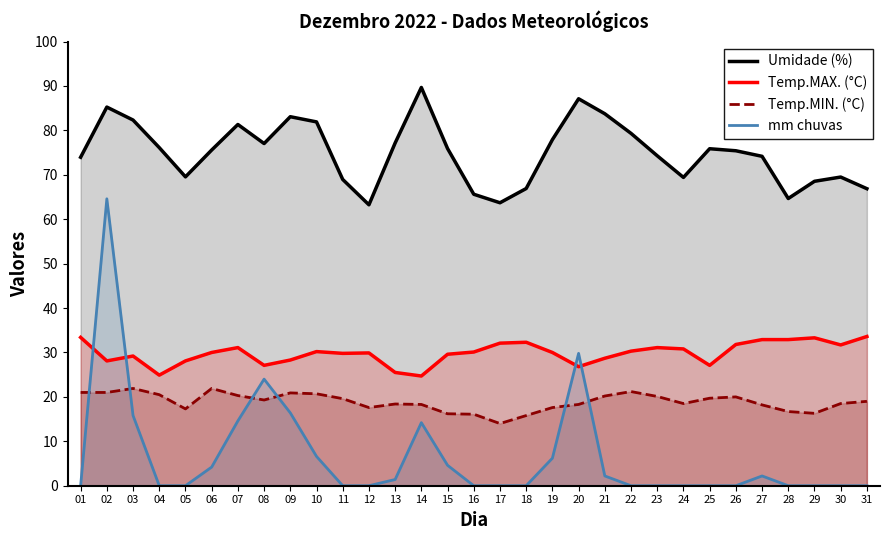

Reading left to right, list all the values displayed in this chart.

Umidade (%): 74.0	85.2	82.3	76.1	69.5	75.6	81.3	77.0	83.1	81.9	69.0	63.2	77.2	89.7	75.9	65.6	63.7	66.9	77.9	87.1	83.8	79.3	74.3	69.4	75.9	75.4	74.2	64.7	68.5	69.5	66.9
Temp.MAX. (°C): 33.4	28.1	29.2	24.9	28.1	30.0	31.1	27.1	28.3	30.2	29.8	29.9	25.5	24.7	29.6	30.1	32.1	32.3	30.0	26.8	28.7	30.3	31.1	30.8	27.1	31.8	32.9	32.9	33.3	31.7	33.6
Temp.MIN. (°C): 21.0	21.0	21.9	20.5	17.3	21.9	20.3	19.3	20.9	20.7	19.6	17.6	18.4	18.3	16.2	16.1	14.0	15.8	17.6	18.3	20.2	21.2	20.1	18.5	19.7	20.0	18.2	16.7	16.3	18.5	19.0
mm chuvas: 0.0	64.6	15.8	0.0	0.0	4.2	14.6	24.0	16.4	6.6	0.0	0.0	1.4	14.2	4.6	0.0	0.0	0.0	6.2	29.8	2.2	0.0	0.0	0.0	0.0	0.0	2.2	0.0	0.0	0.0	0.0